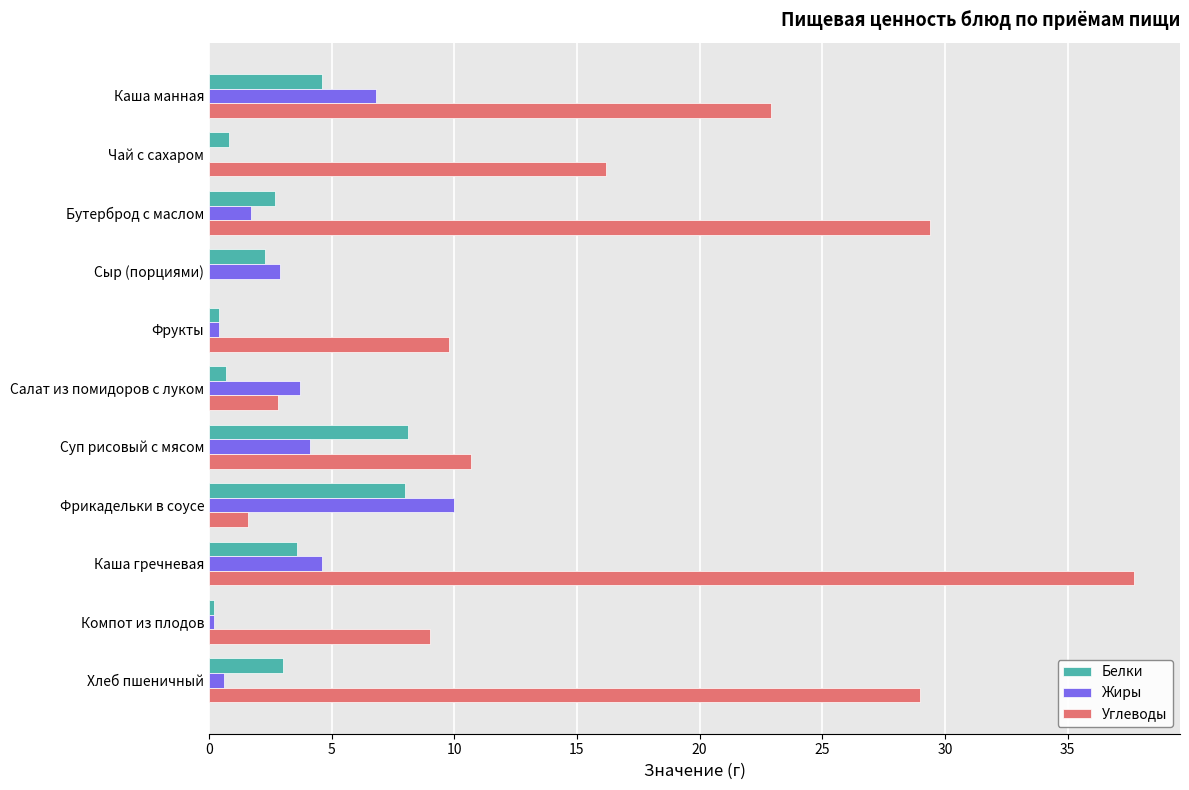

Count the number of data series in this chart.

3